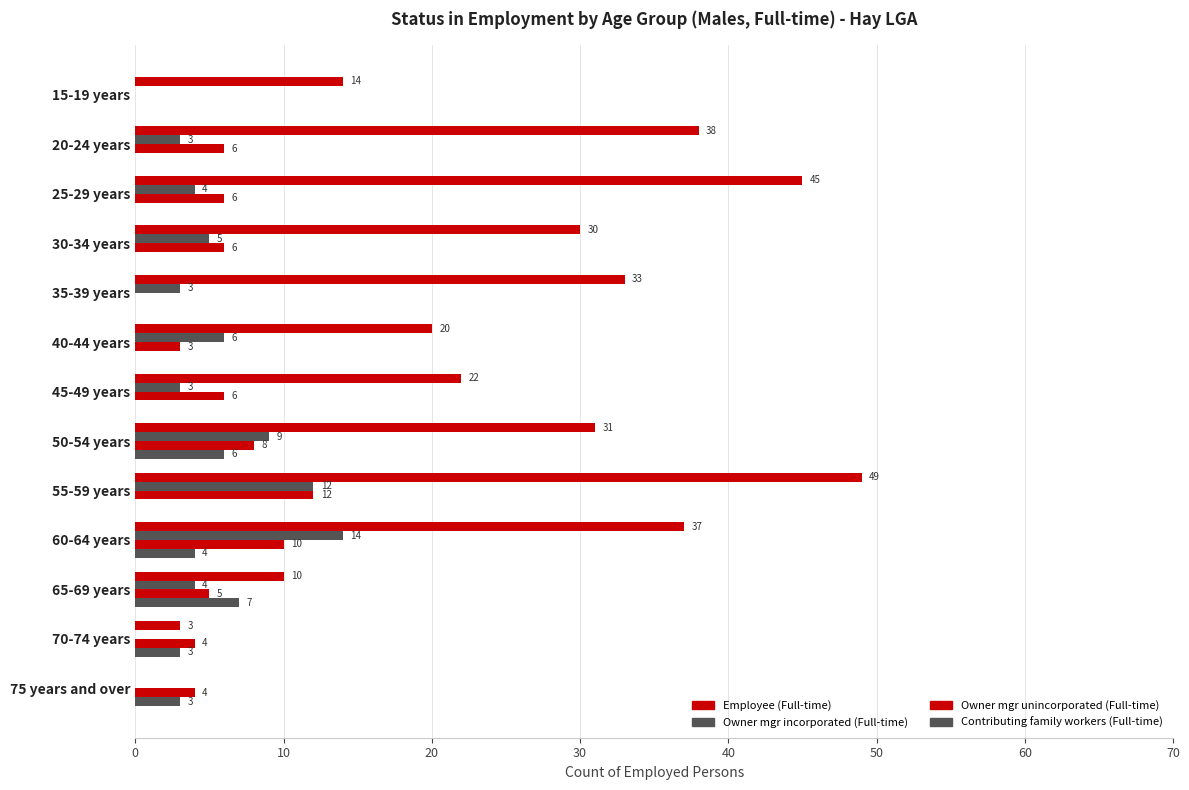

List the series in order of their peak value, lowest first.

Contributing family workers (Full-time), Owner mgr unincorporated (Full-time), Owner mgr incorporated (Full-time), Employee (Full-time)